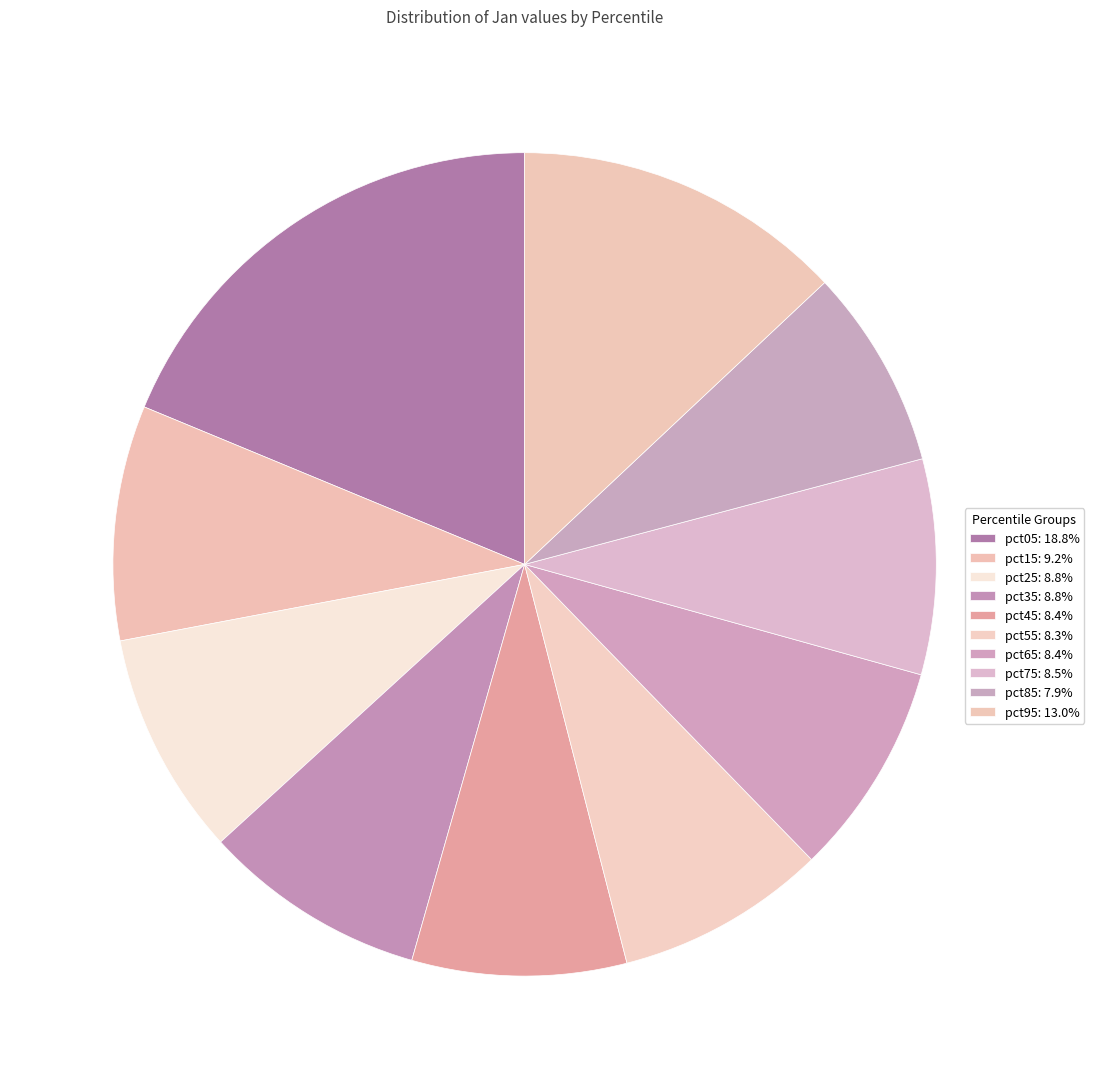

How many slices are in this pie chart?

10